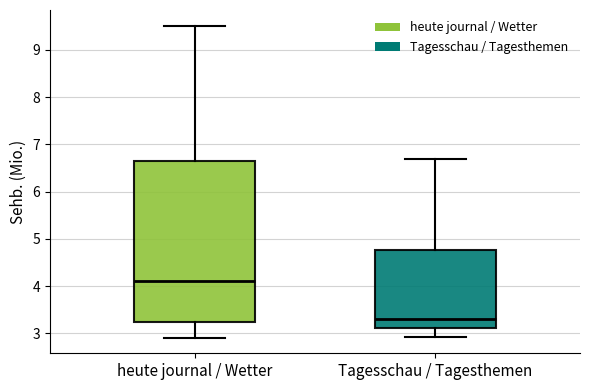

Which box has the lowest median line?

Tagesschau / Tagesthemen